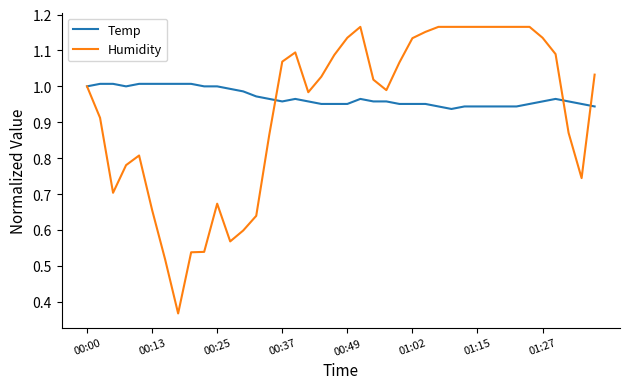

Rank the series by their average value, from lowest to highest.

Humidity, Temp